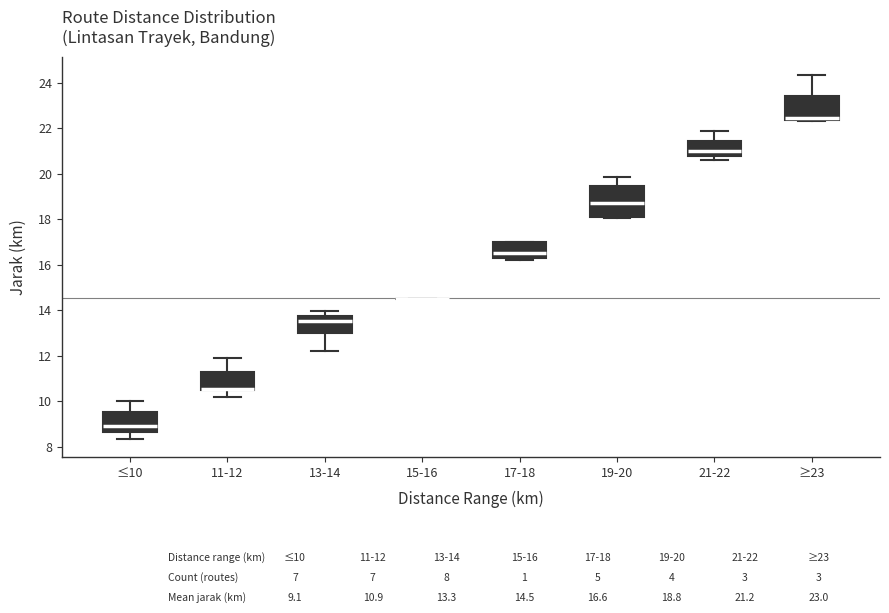

Reading left to right, transcribe this box plot: for each box, give where its median line is, the range the box spans, and where its two whiskers end, as read against the y-axis. The values are not printed on the chart, so give them approximately, as read against the axis.

≤10: median 9.0, box 8.6 to 9.6, whiskers 8.4 to 10.0
11-12: median 10.6 (drawn on the box's lower edge), box 10.6 to 11.2, whiskers 10.2 to 12.0
13-14: median 13.6, box 13.0 to 13.8, whiskers 12.2 to 14.0
15-16: box collapsed to a line at 14.6, whiskers 14.6 to 14.6
17-18: median 16.6, box 16.4 to 17.0, whiskers 16.2 to 17.0
19-20: median 18.8, box 18.0 to 19.4, whiskers 18.0 to 19.8
21-22: median 21.0, box 20.8 to 21.4, whiskers 20.6 to 22.0
≥23: median 22.4 (just above the box's lower edge), box 22.4 to 23.4, whiskers 22.4 (just below the box's lower edge) to 24.4